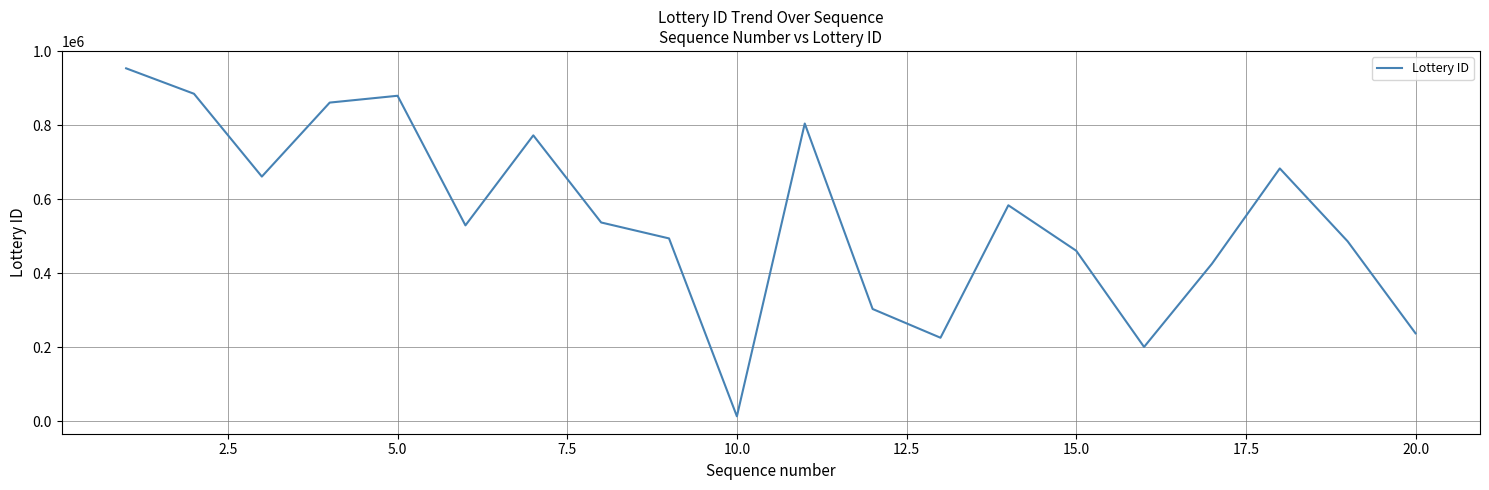

What is the maximum value shown in the chart?

954333